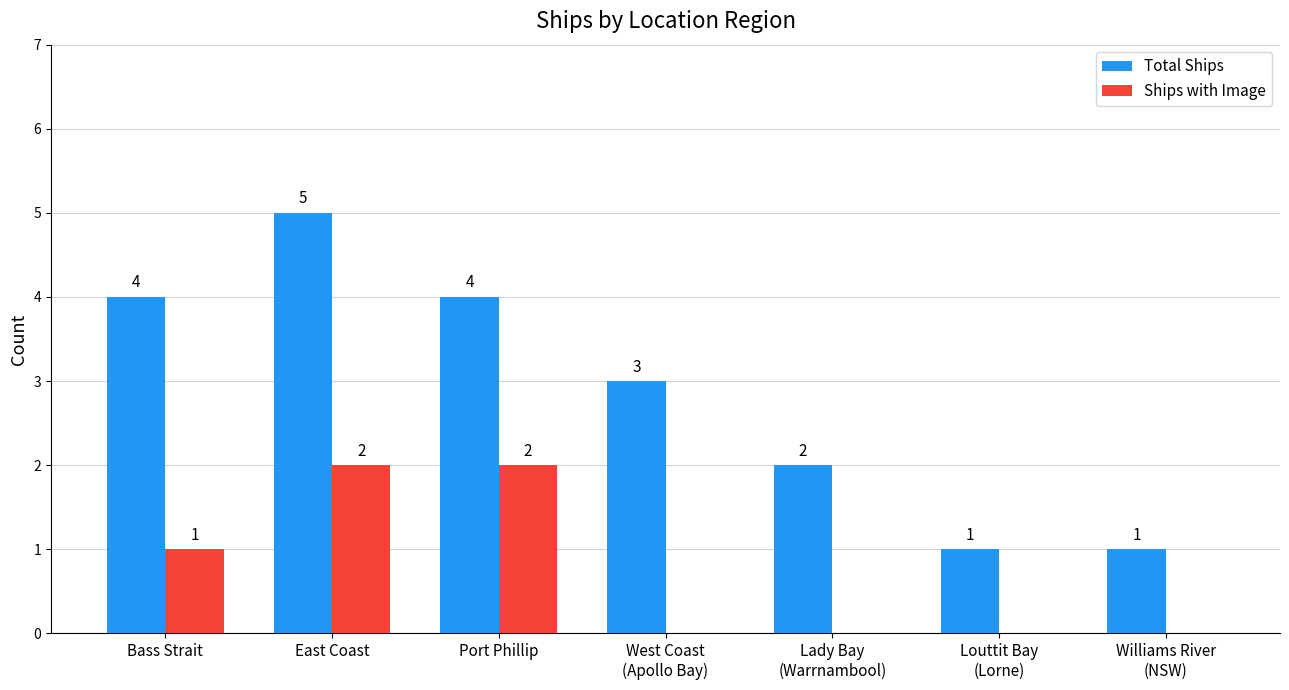

How many groups of bars are there?

7